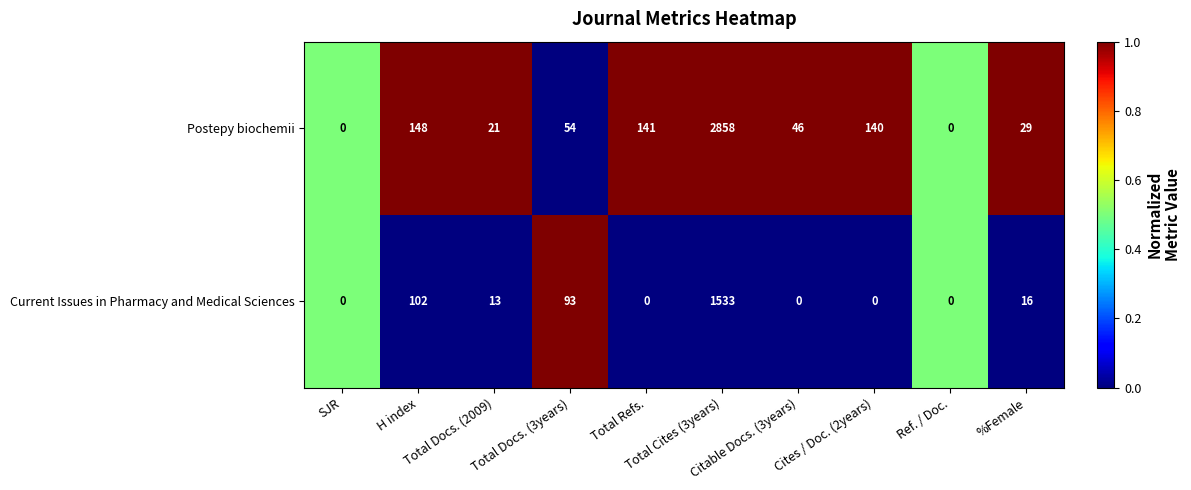

What is the difference between the maximum and minimum values in the Postepy biochemii series?

2858